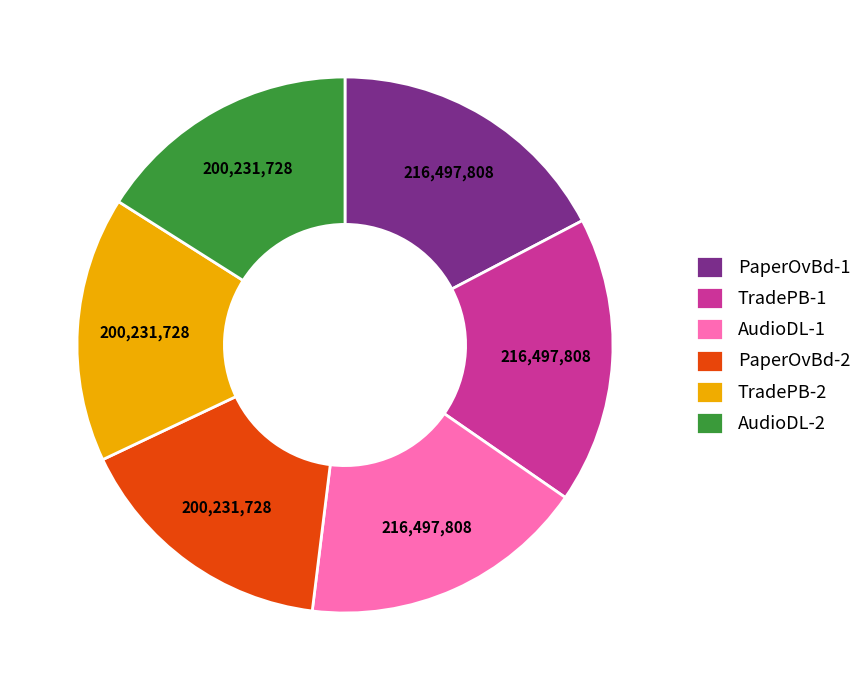

Does AudioDL-2 represent more than half of the total?

No